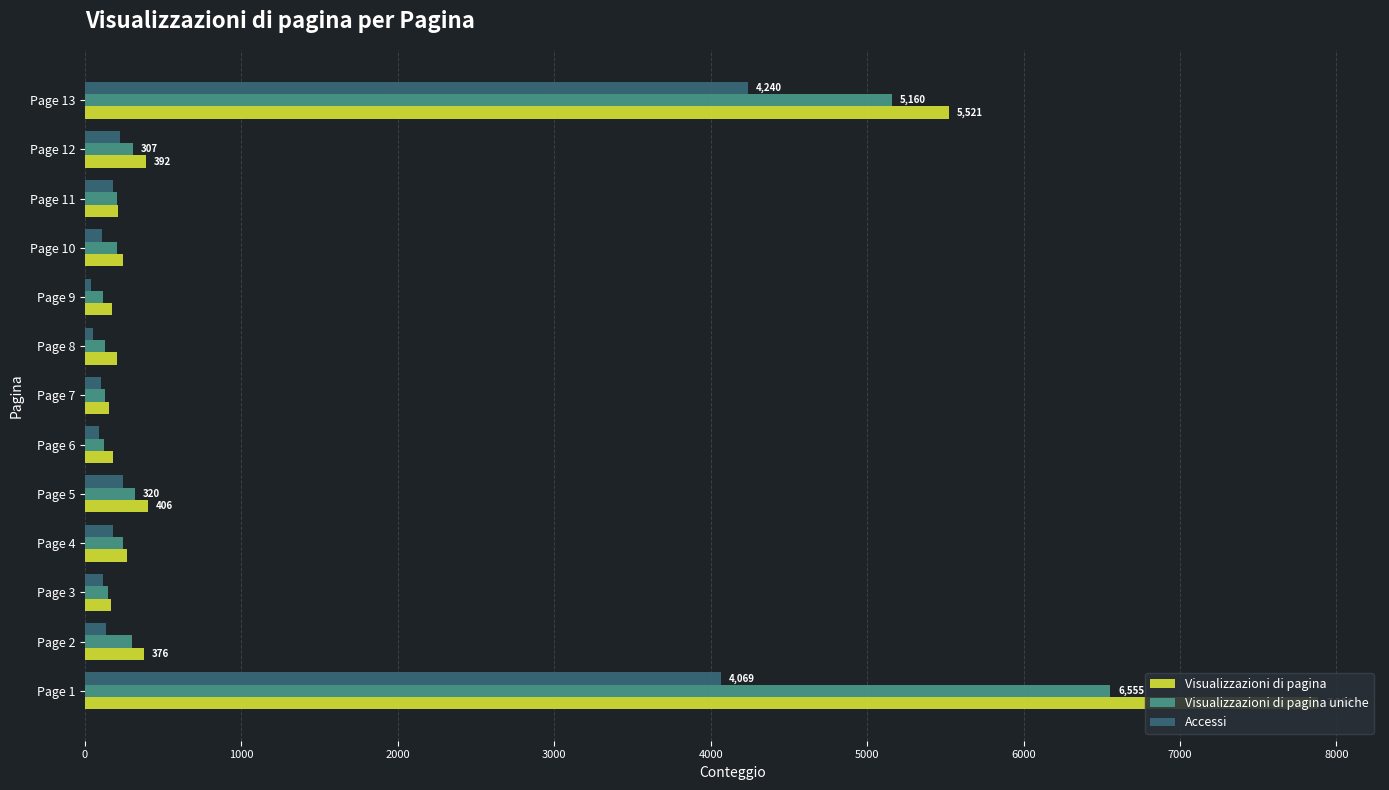

At how many categories does at least one series exceed 3934?

2